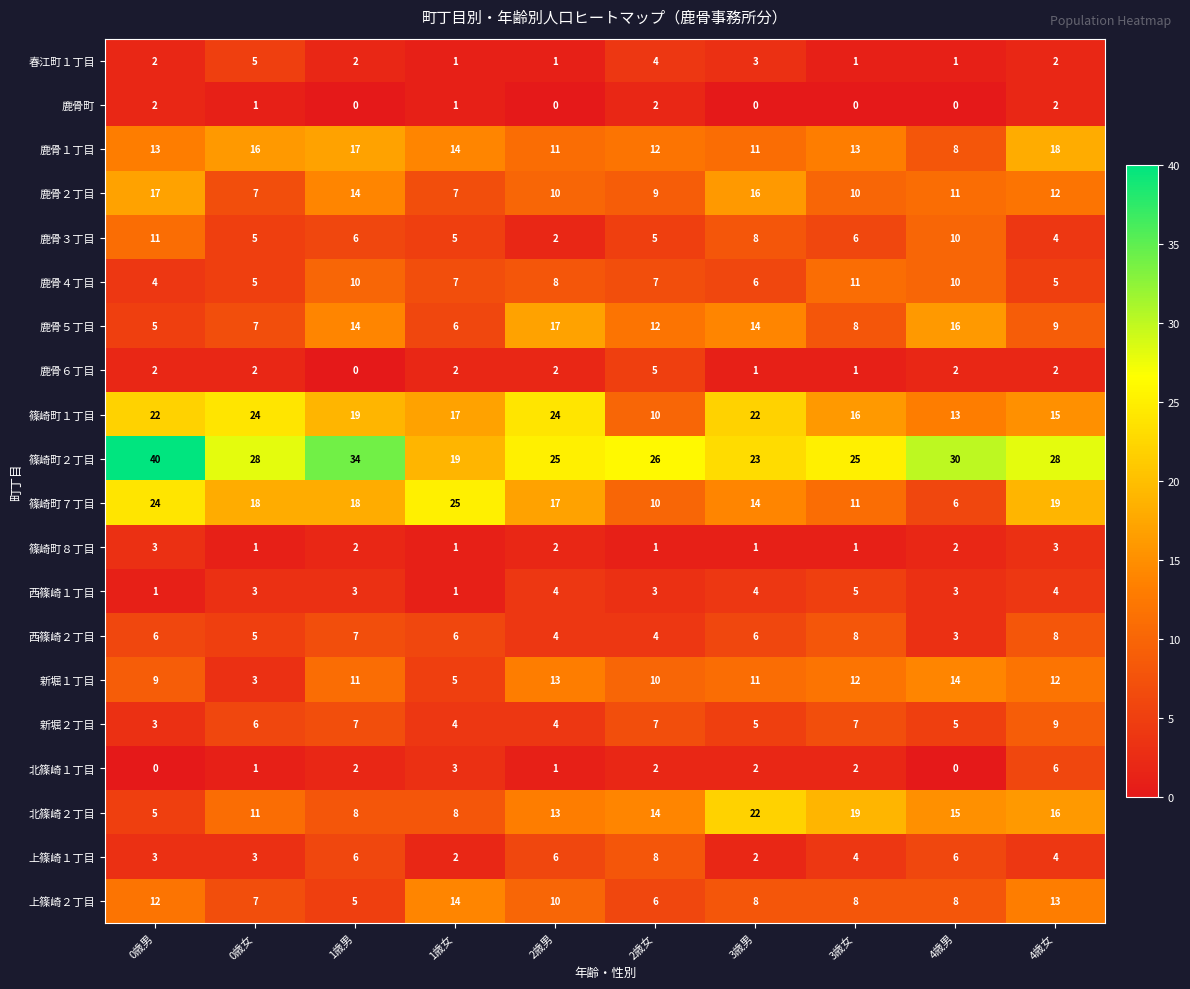

Where is 篠崎町７丁目 nearest to the value 15?

3歳男